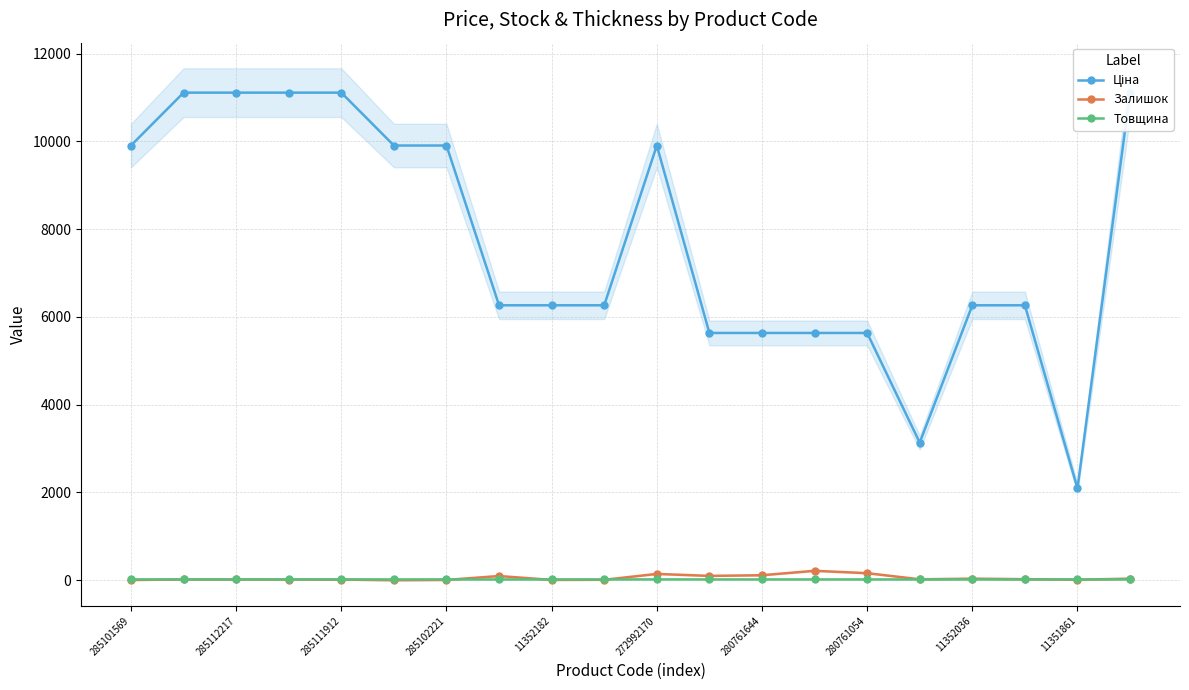

Which series has the largest total across all categories?

Ціна